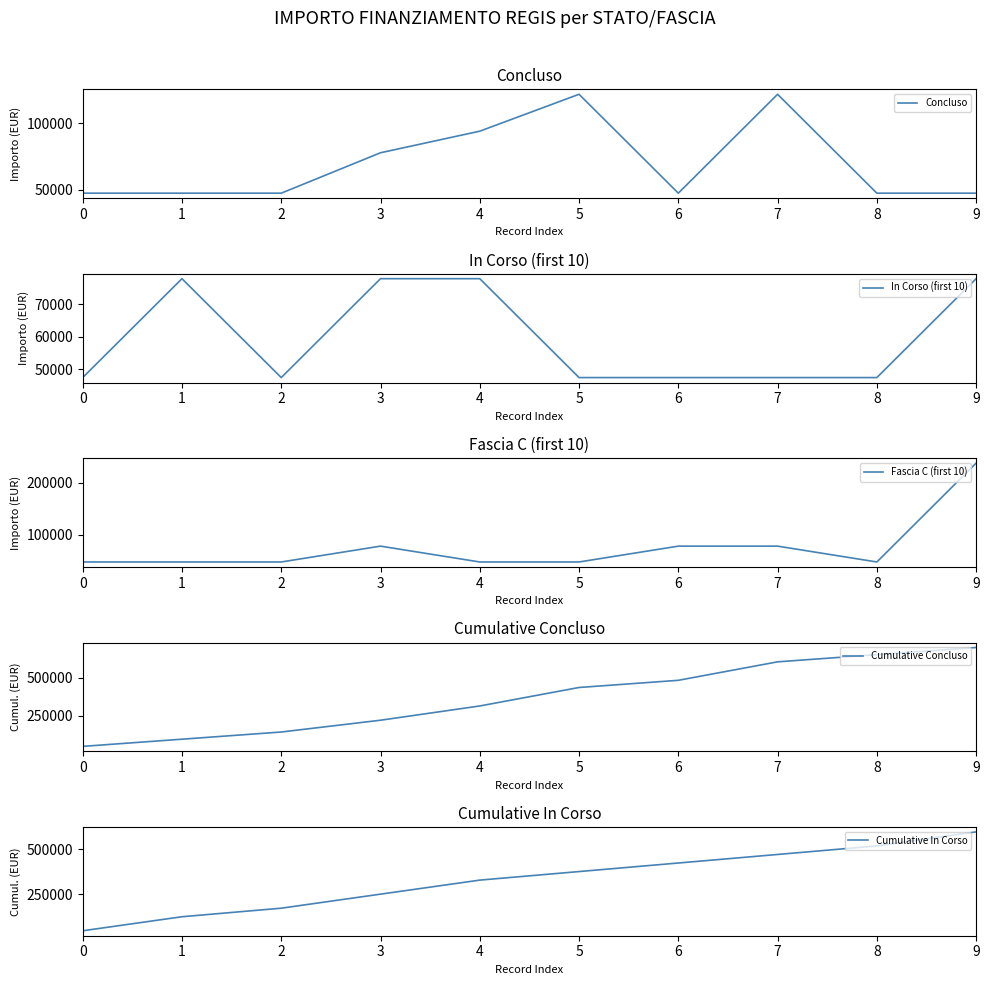

The Concluso series shows 47427 at 1. True or false?

True